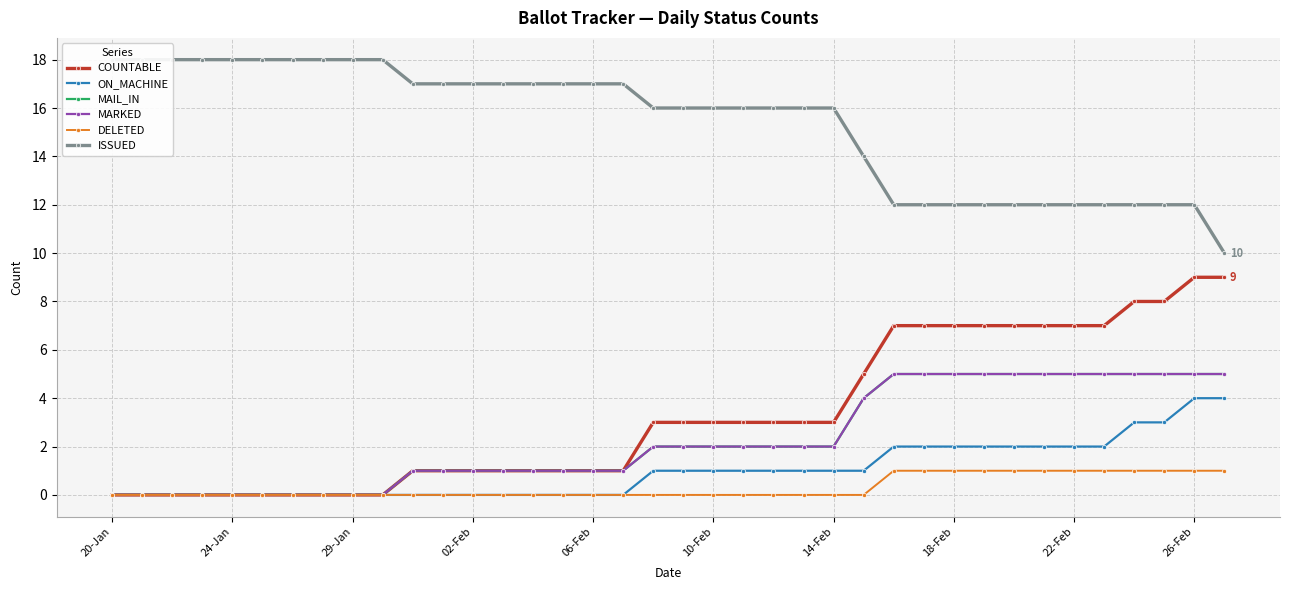

Reading left to right, what are all the values shown in this chart?

COUNTABLE: 0	0	0	0	0	0	0	0	0	0	1	1	1	1	1	1	1	1	3	3	3	3	3	3	3	5	7	7	7	7	7	7	7	7	8	8	9	9
ON_MACHINE: 0	0	0	0	0	0	0	0	0	0	0	0	0	0	0	0	0	0	1	1	1	1	1	1	1	1	2	2	2	2	2	2	2	2	3	3	4	4
MAIL_IN: 0	0	0	0	0	0	0	0	0	0	1	1	1	1	1	1	1	1	2	2	2	2	2	2	2	4	5	5	5	5	5	5	5	5	5	5	5	5
MARKED: 0	0	0	0	0	0	0	0	0	0	1	1	1	1	1	1	1	1	2	2	2	2	2	2	2	4	5	5	5	5	5	5	5	5	5	5	5	5
DELETED: 0	0	0	0	0	0	0	0	0	0	0	0	0	0	0	0	0	0	0	0	0	0	0	0	0	0	1	1	1	1	1	1	1	1	1	1	1	1
ISSUED: 18	18	18	18	18	18	18	18	18	18	17	17	17	17	17	17	17	17	16	16	16	16	16	16	16	14	12	12	12	12	12	12	12	12	12	12	12	10